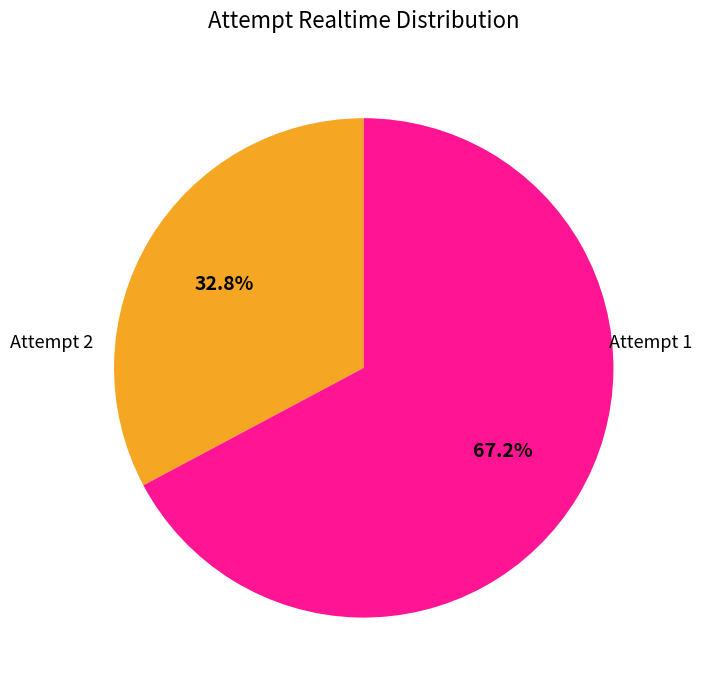

What is the ratio of the value at Attempt 1 to the value at Attempt 2?

2.0